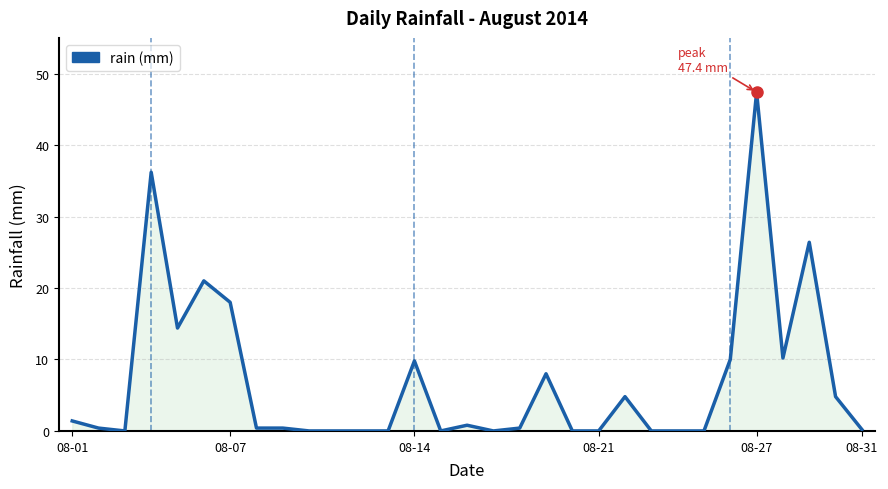

What is the difference between the maximum and minimum values?

47.4